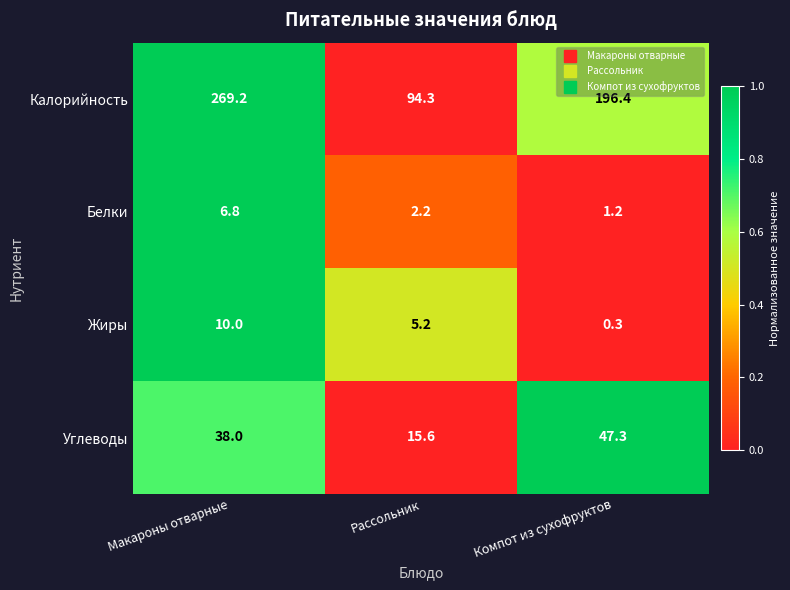

The value of Калорийность at Макароны отварные is 84.2. True or false?

False